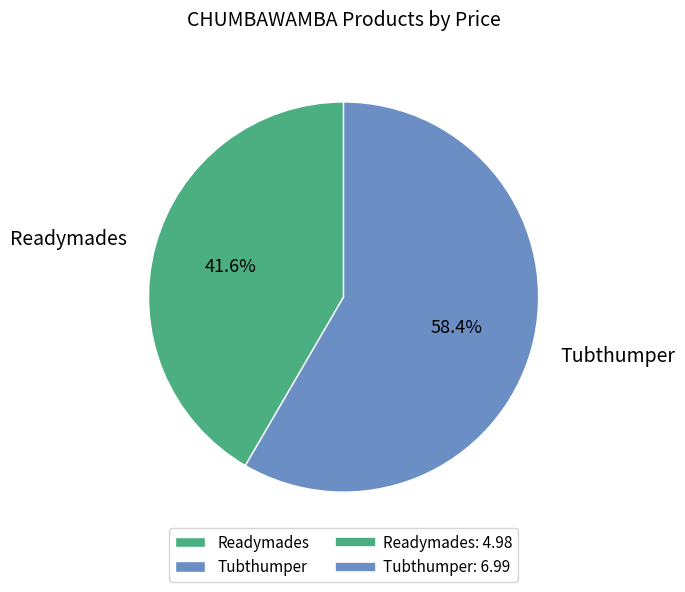

Which slice represents more than half of the pie?

Tubthumper